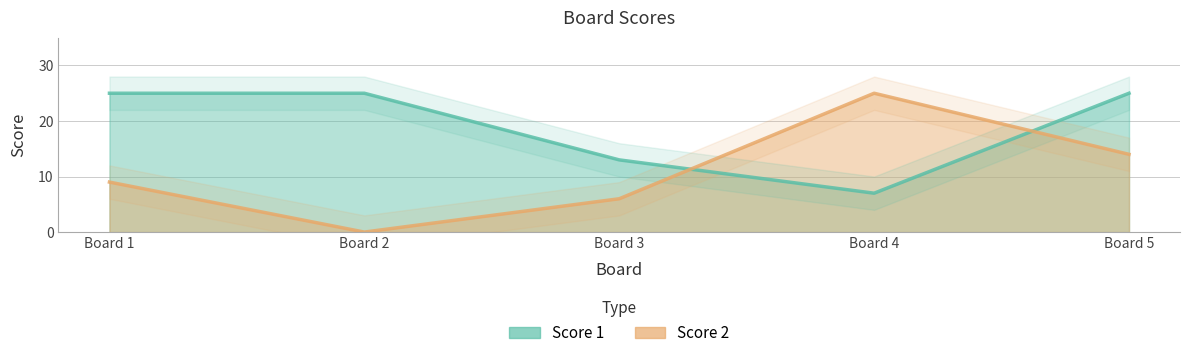

Which series has the largest range (max minus min)?

Score 2